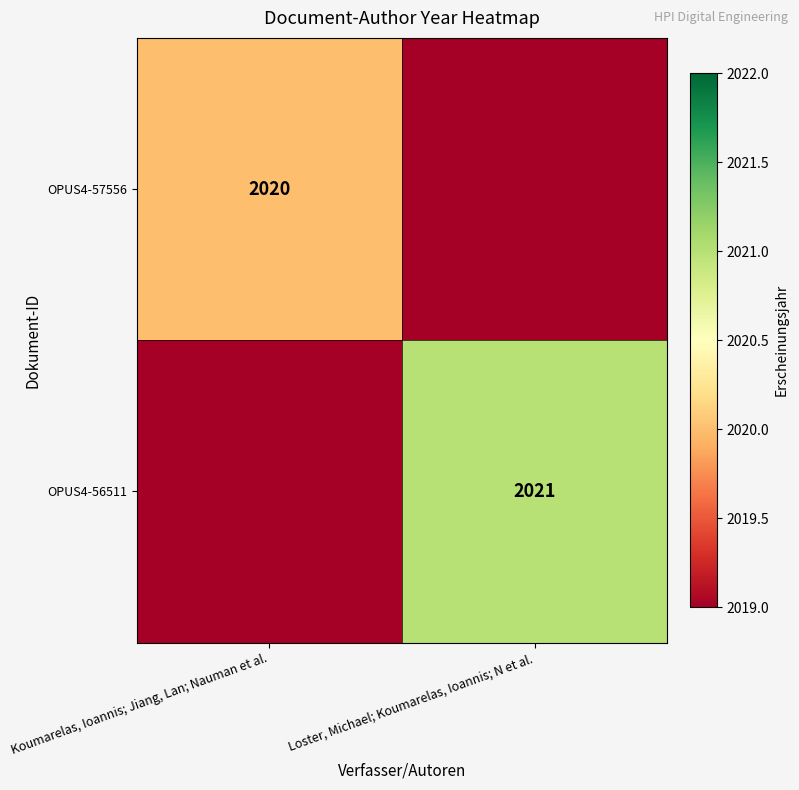

Is the value of OPUS4-57556 at Koumarelas, Ioannis; Jiang, Lan; Nauman et al. greater than the value of OPUS4-56511 at Loster, Michael; Koumarelas, Ioannis; N et al.?

No